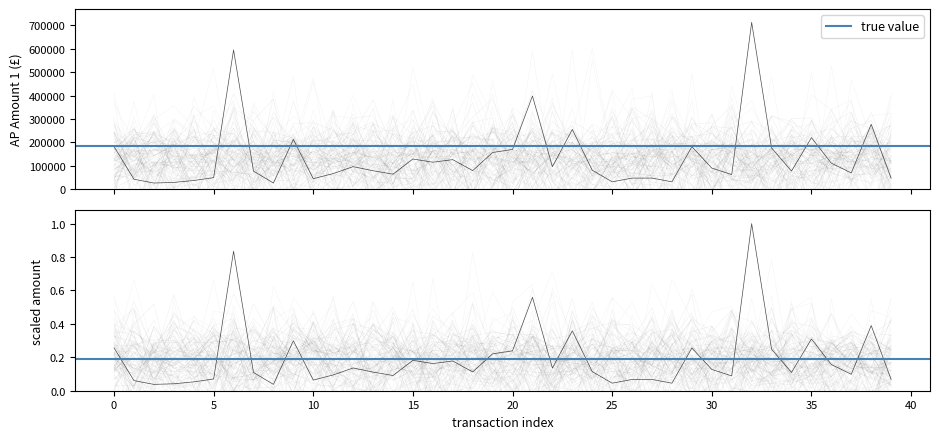

Reading left to right, extract all data points from this chart.

182770.3	43098.0	27033.7	29560.2	37701.8	50000.0	594549.0	77824.3	26993.4	212944.1	45420.2	67280.0	96885.1	79392.4	64832.1	129426.9	115774.3	126672.9	79926.8	157237.2	170187.3	398074.1	96688.6	255387.0	81464.2	32160.0	48000.0	48000.0	32160.0	181912.2	90715.2	63017.9	712270.1	176593.0	78023.0	220448.6	111556.1	70104.7	277517.5	47700.0